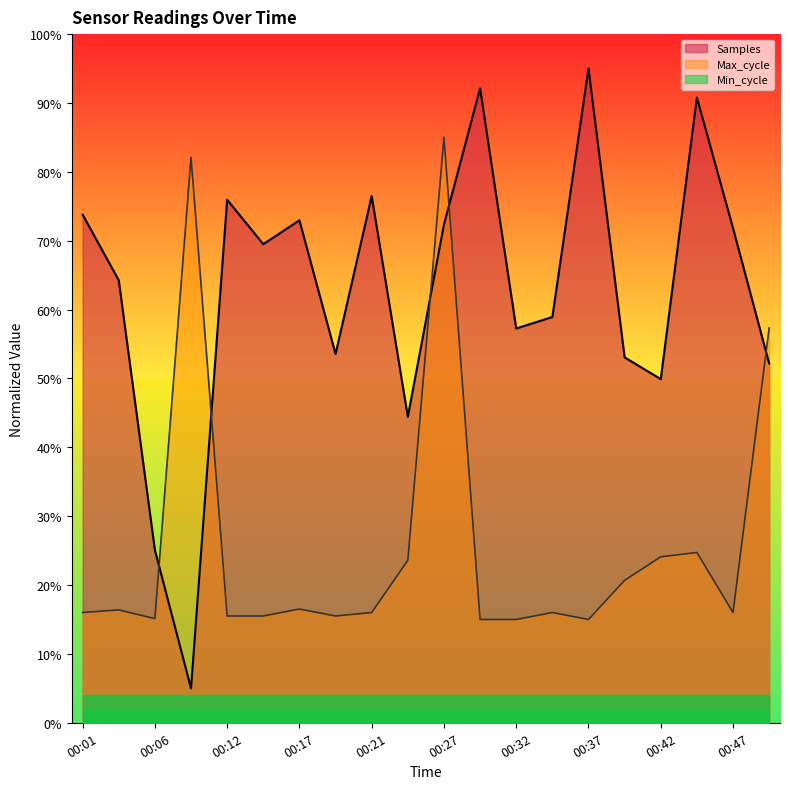

List the labels in order of Max_cycle value, smallest first.

00:29, 00:32, 00:37, 00:06, 00:12, 00:14, 00:19, 00:01, 00:21, 00:34, 00:47, 00:04, 00:17, 00:39, 00:24, 00:42, 00:44, 00:49, 00:09, 00:27